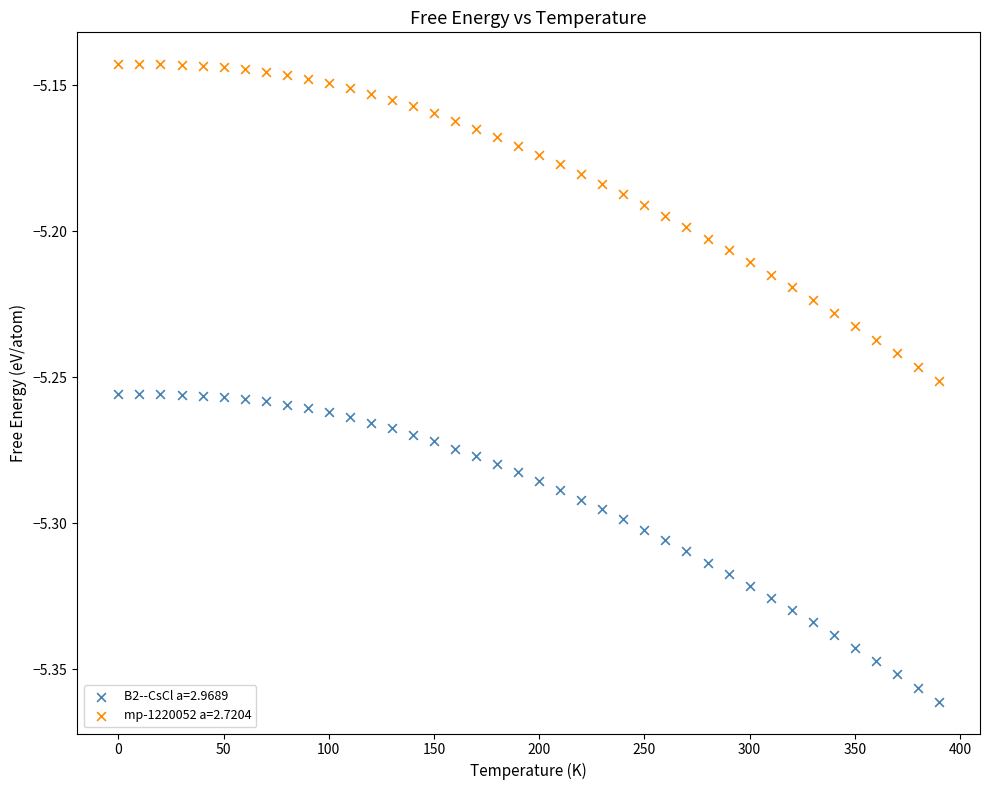

Which series reaches the maximum Y coordinate?

mp-1220052 a=2.7204